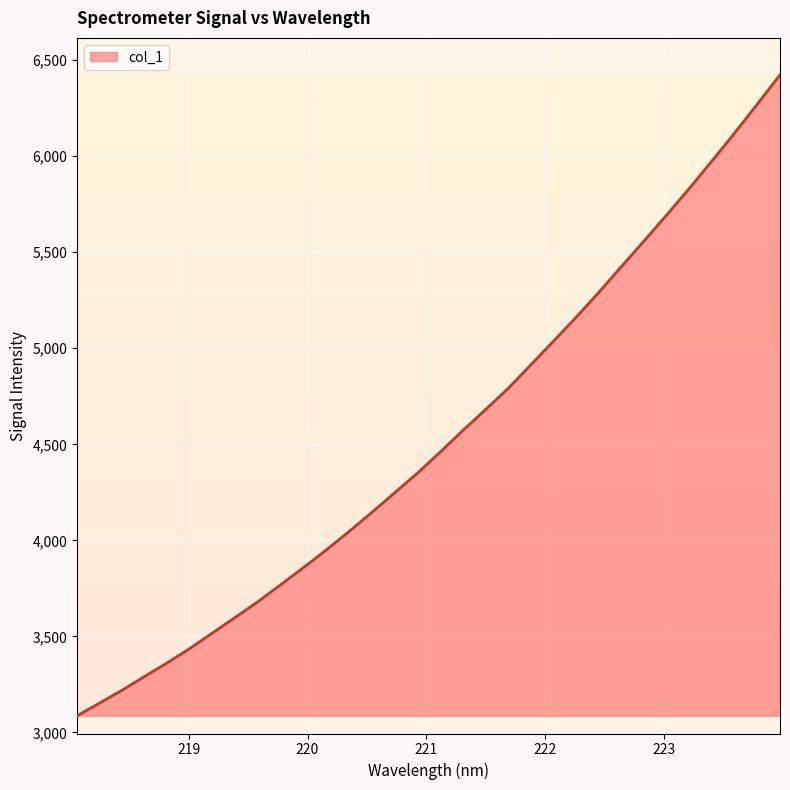

What is the minimum value shown in the chart?

3086.6